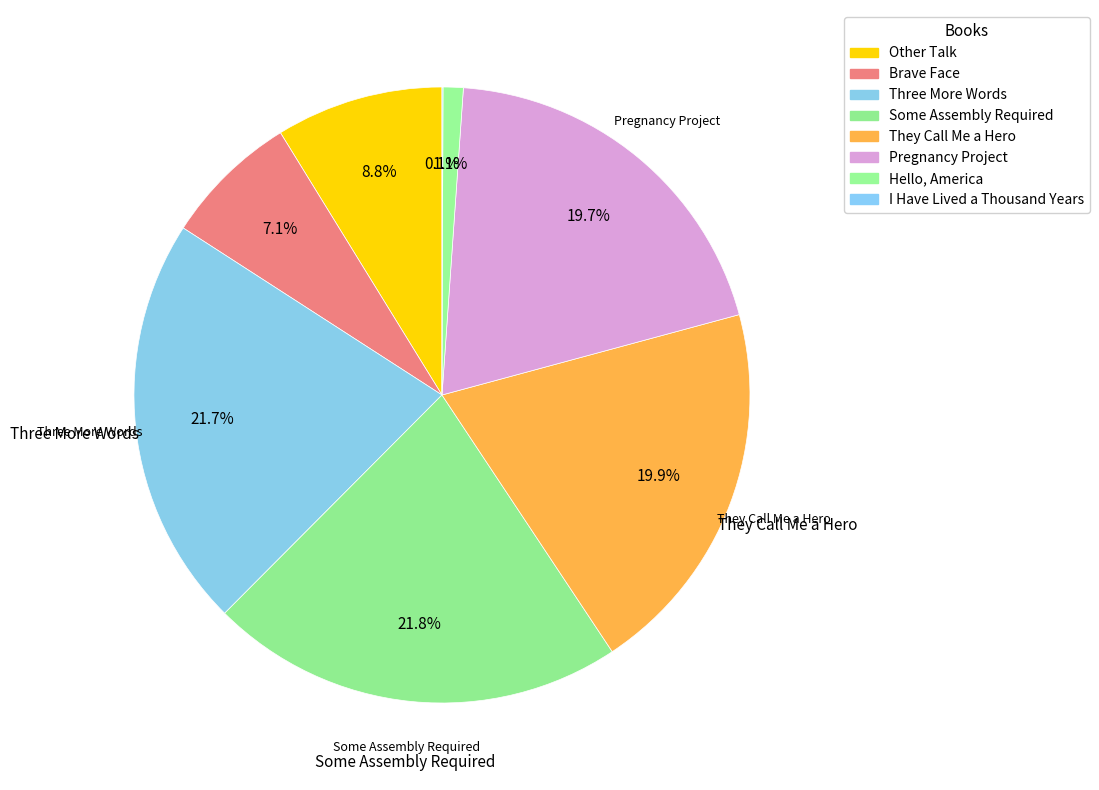

Rank the categories by value from highest to lowest.

Some Assembly Required, Three More Words, They Call Me a Hero, Pregnancy Project, Other Talk, Brave Face, Hello, America, I Have Lived a Thousand Years